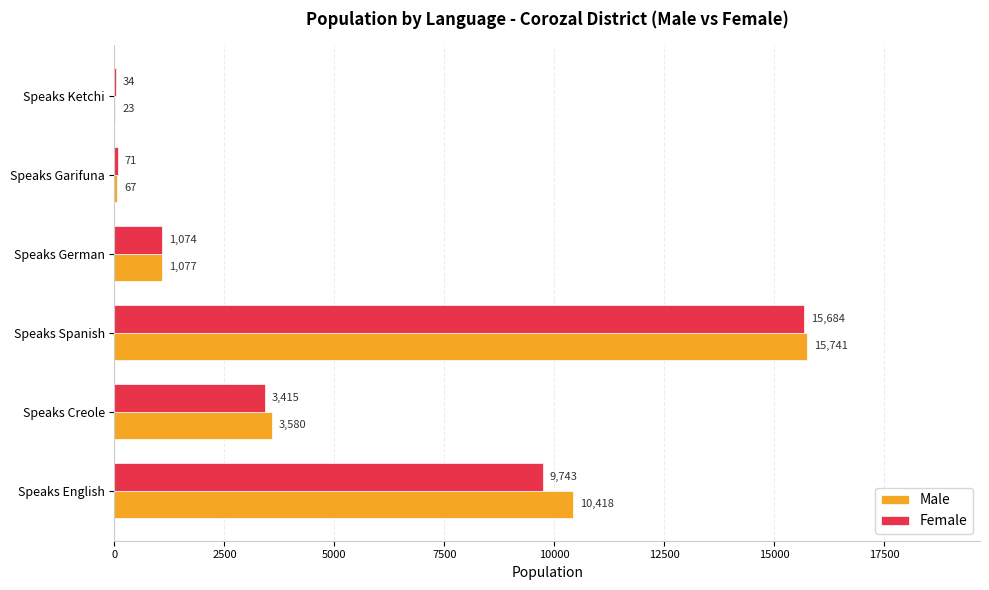

At which category is the sum across all series the highest?

Speaks Spanish